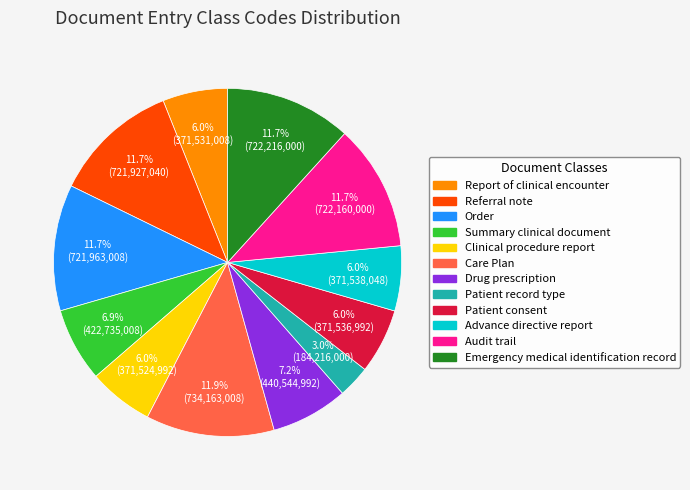

Which category has the smallest portion of the pie?

Patient record type